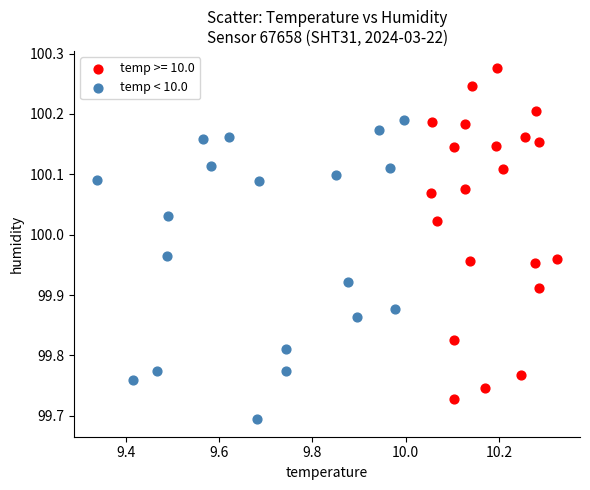

Which series contains the highest Y value?

temp >= 10.0